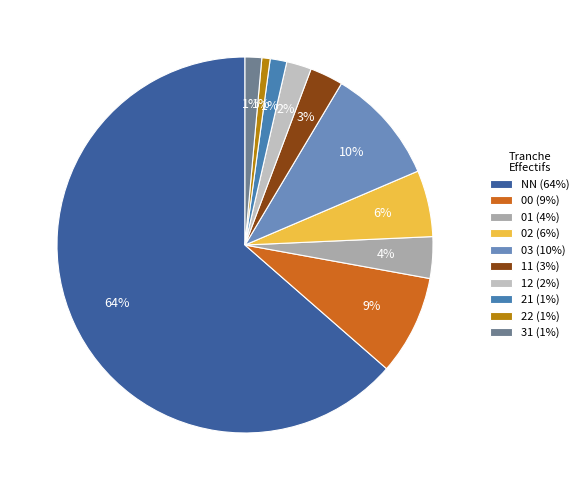

How many segments does this pie chart have?

10